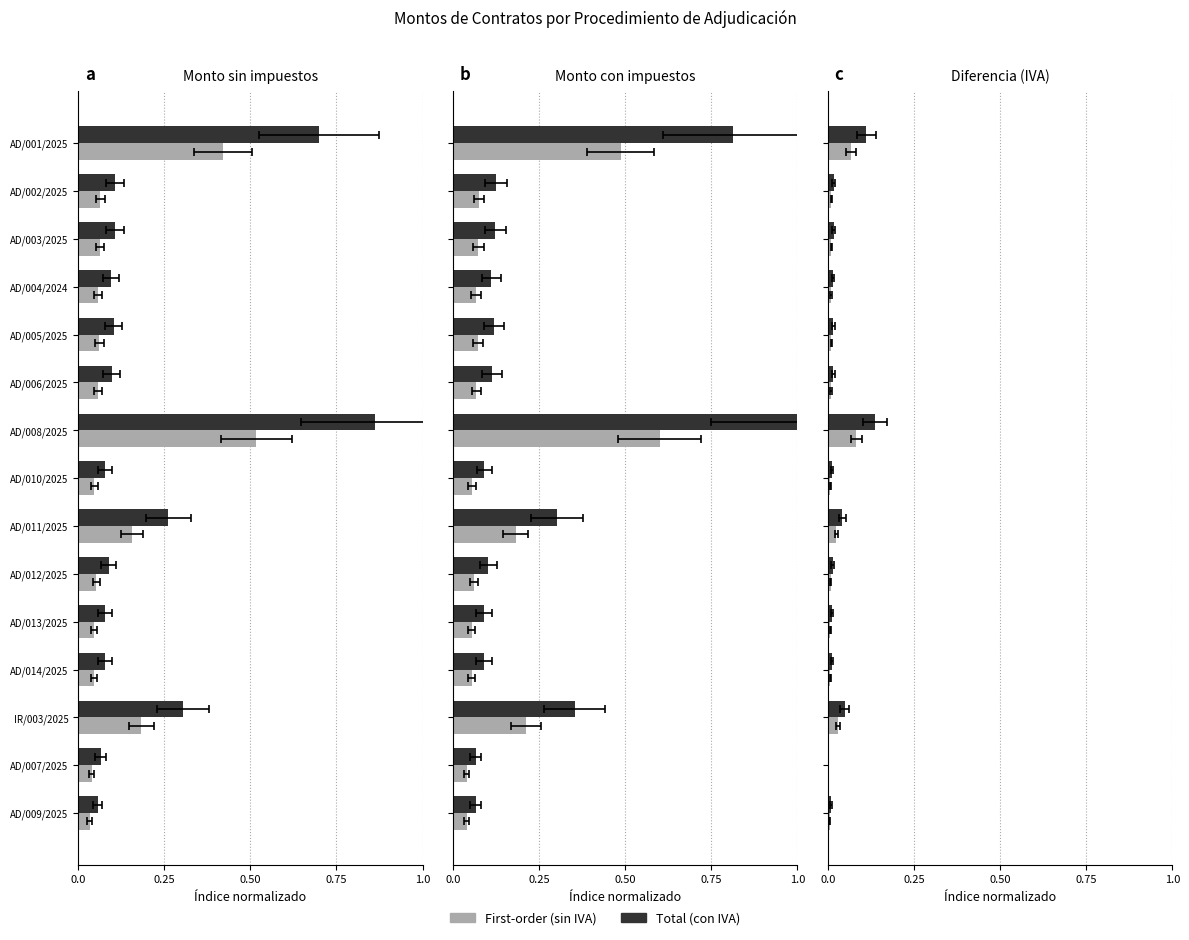

List the series in order of their peak value, highest first.

Total, First-order